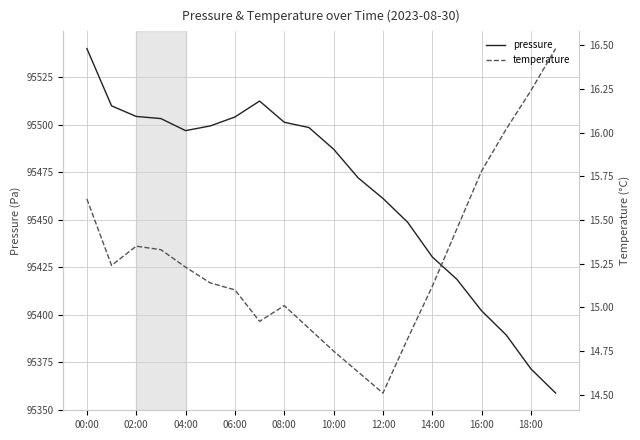

Rank the series by their average value, from highest to lowest.

pressure, temperature